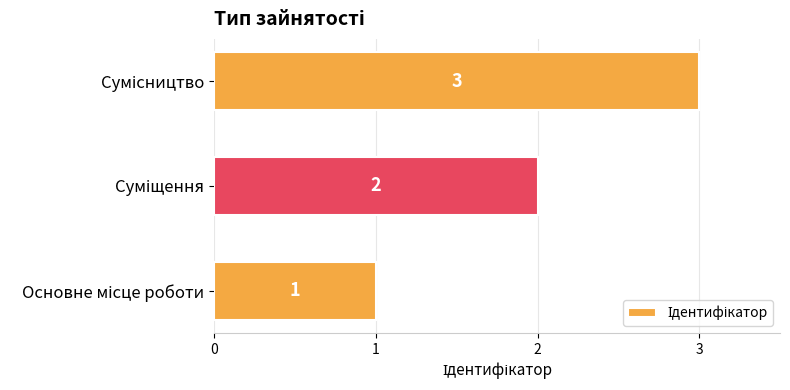

What is the greatest value displayed?

3